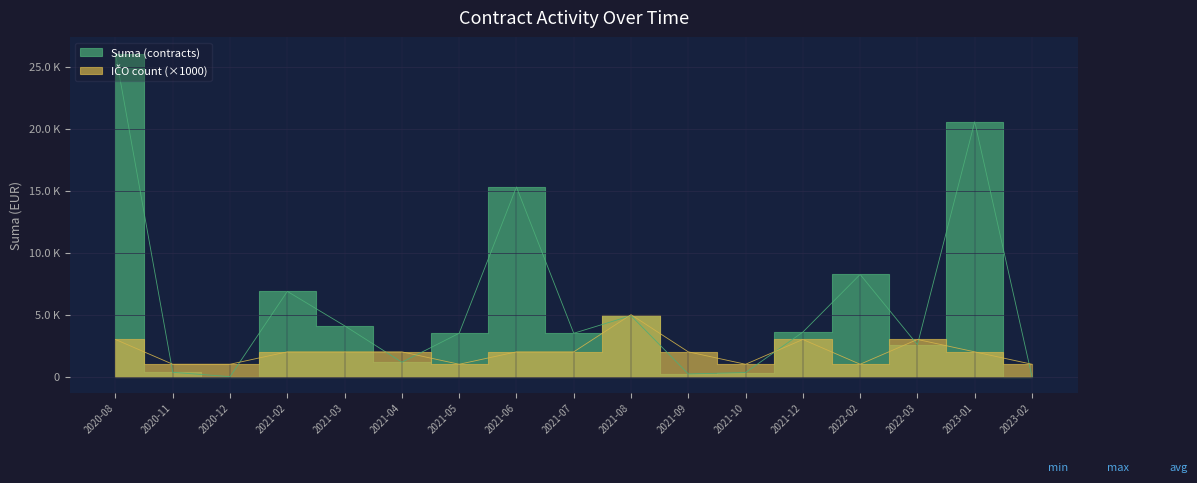

What is the label of the 5th point from the left?

2021-03